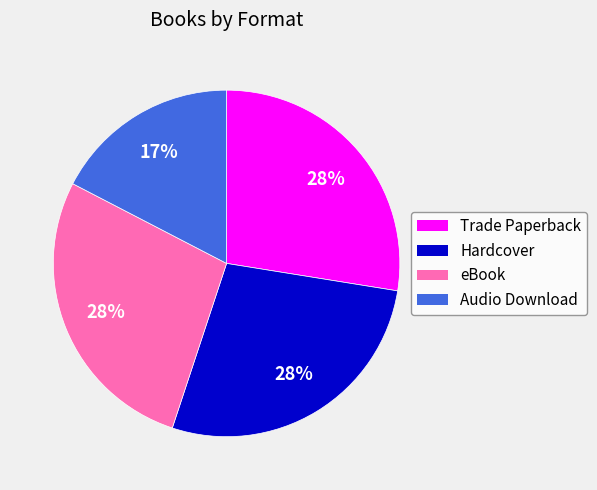

To the nearest percent, what is the average slice percentage?

25%